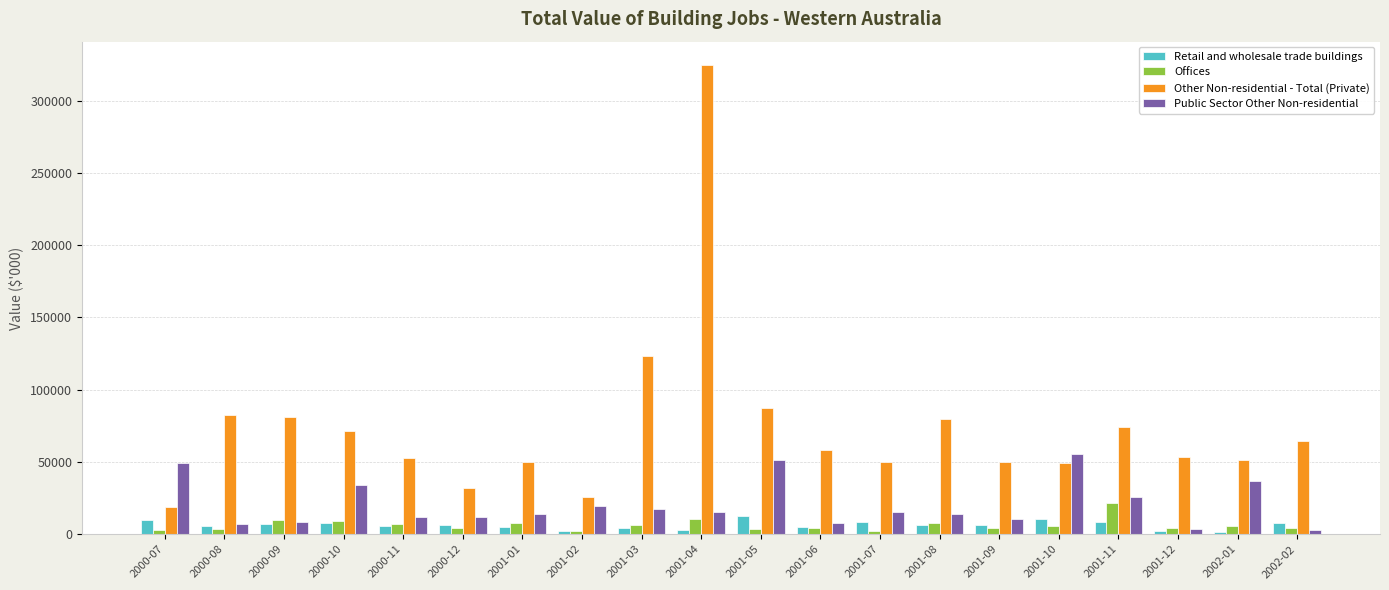

The Other Non-residential - Total (Private) series shows 194378 at 2001-03. True or false?

False